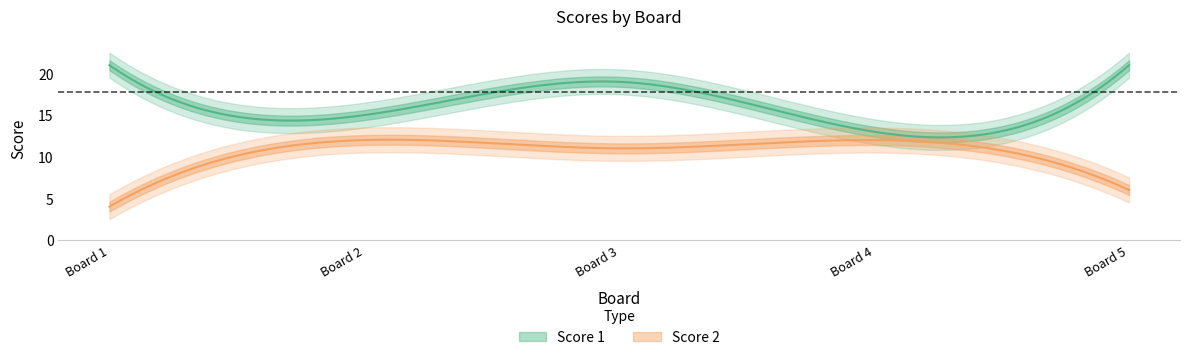

List the series in order of their peak value, lowest first.

Score 2, Score 1